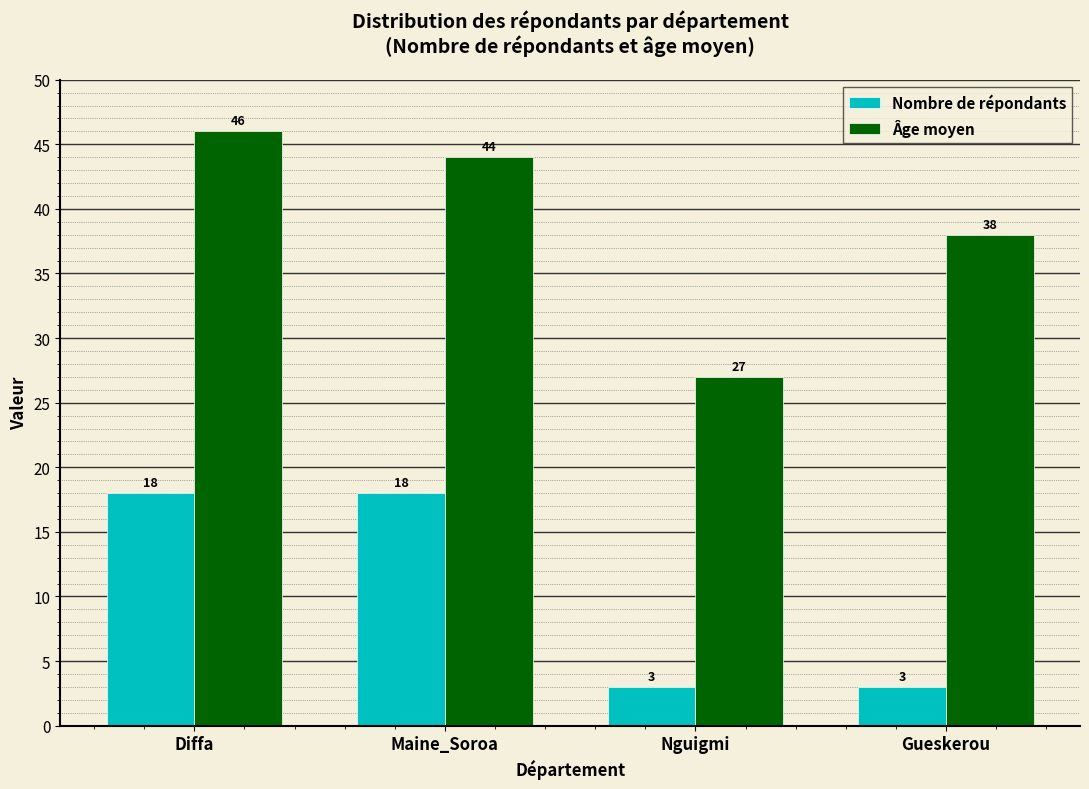

How many bars are there in each group?

2